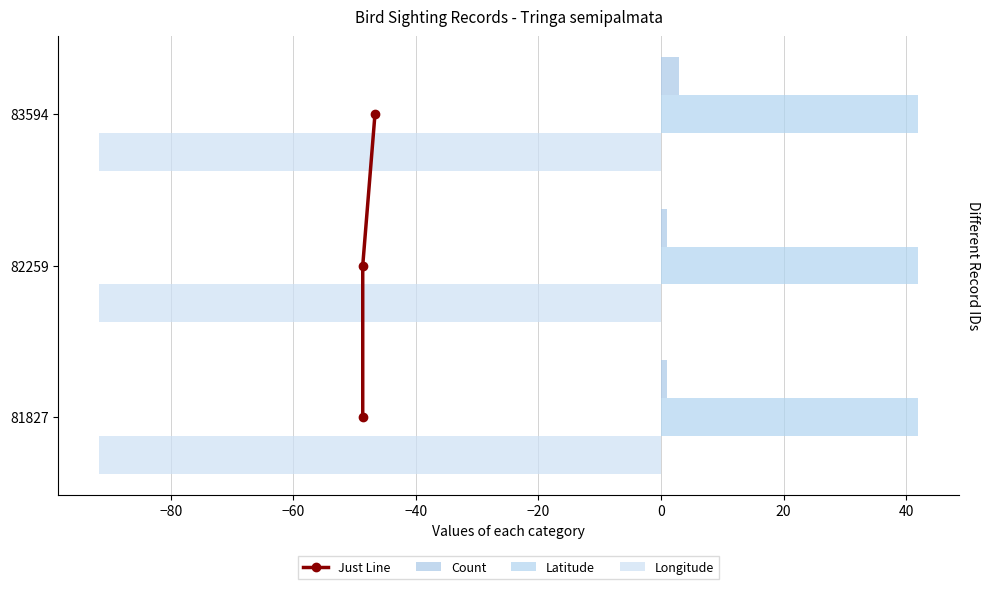

What is the difference between the maximum and minimum values in the Count series?

2.0